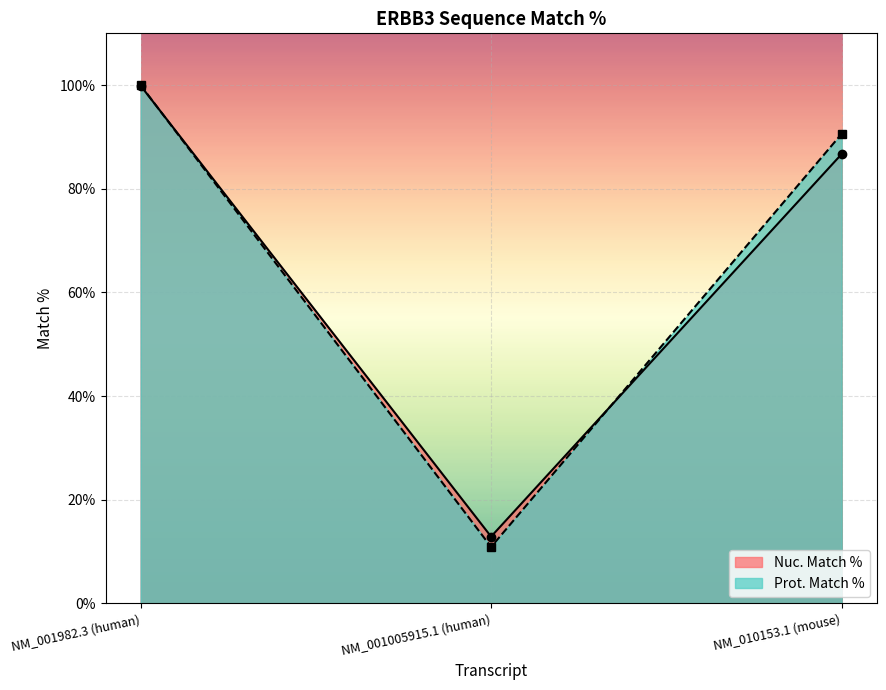

What is the label of the 1st point from the right?

NM_010153.1 (mouse)